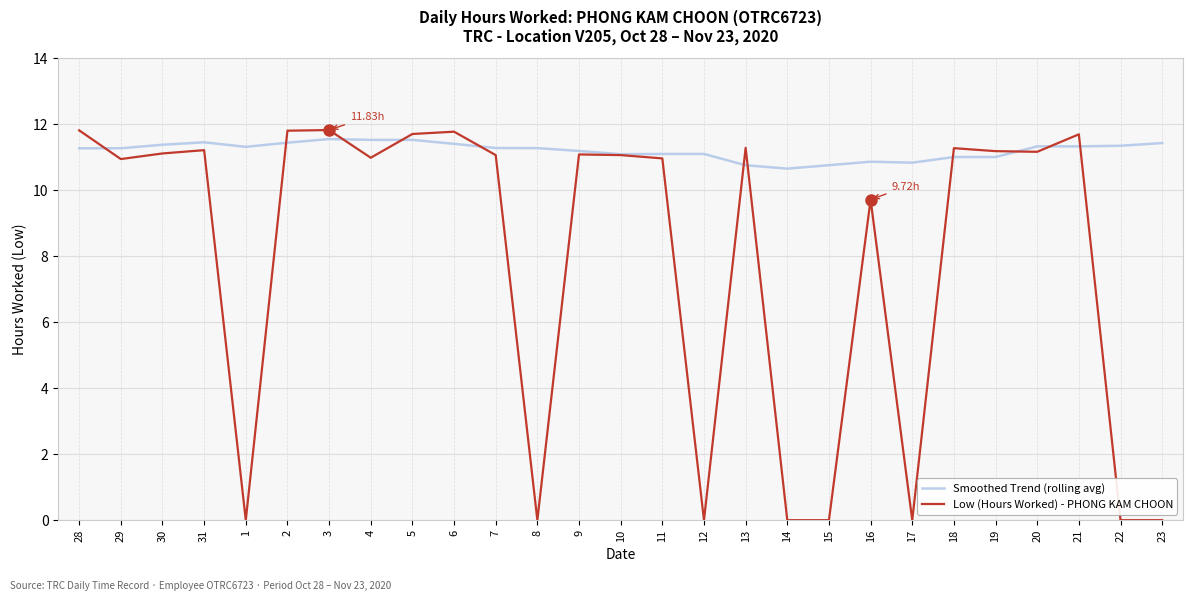

Rank the series by their average value, from highest to lowest.

Smoothed Trend (rolling avg), Low (Hours Worked) - PHONG KAM CHOON